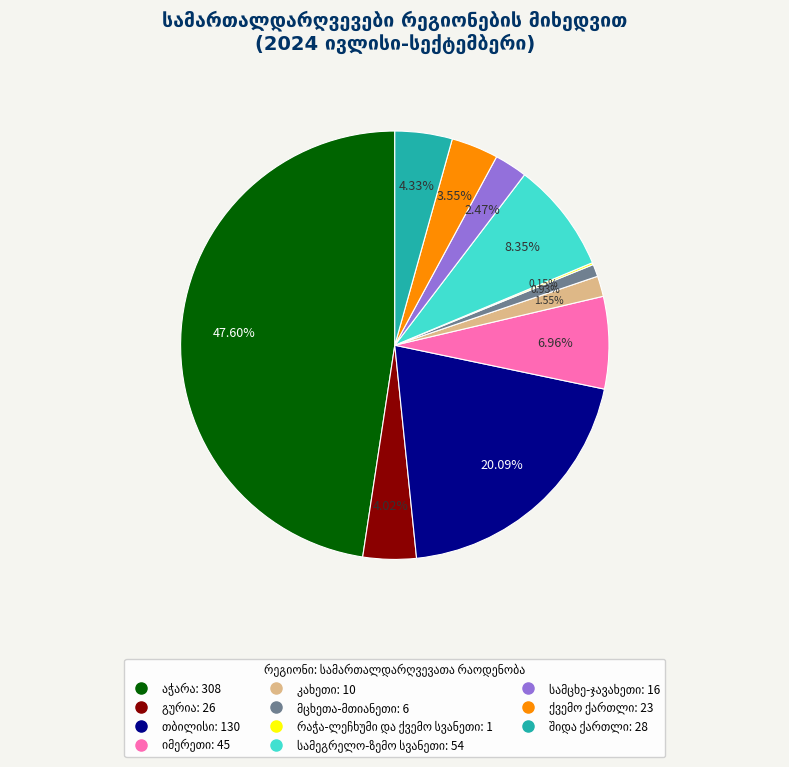

Is there any slice that represents more than half of the pie?

No